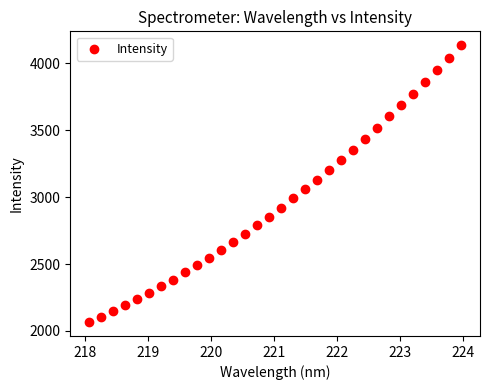

What is the range of Y values (max minus min)?

2071.2